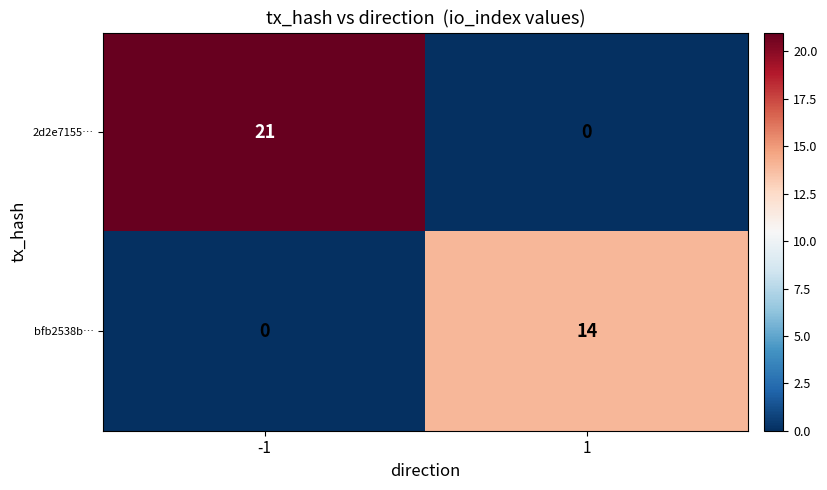

At 1, list the series in order from smallest to largest.

2d2e7155…, bfb2538b…